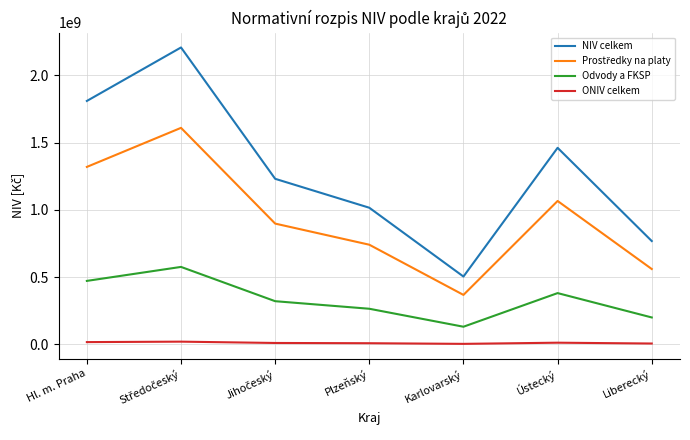

What position from the right is Karlovarský?

3